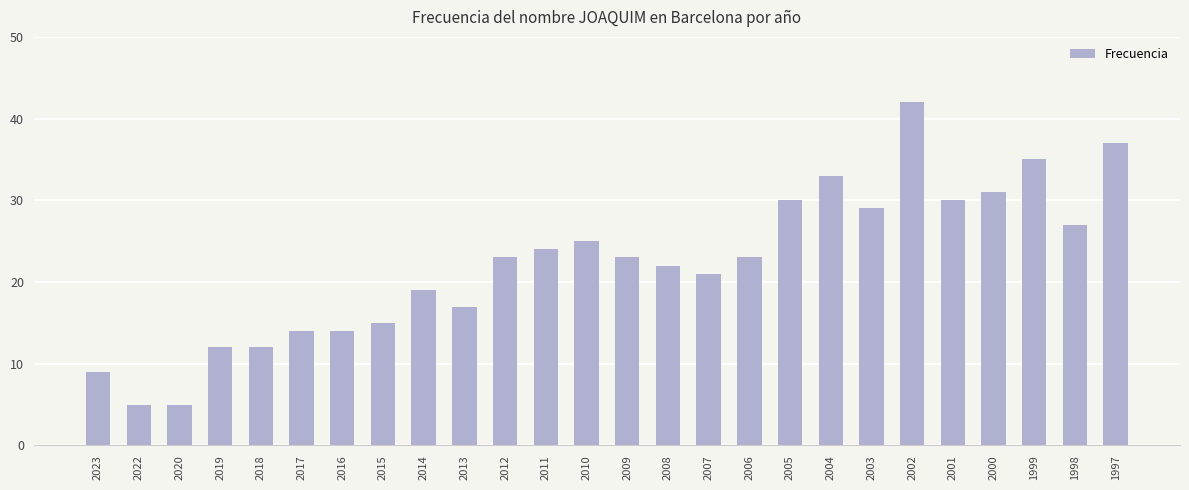

What is the sum of all values?

577